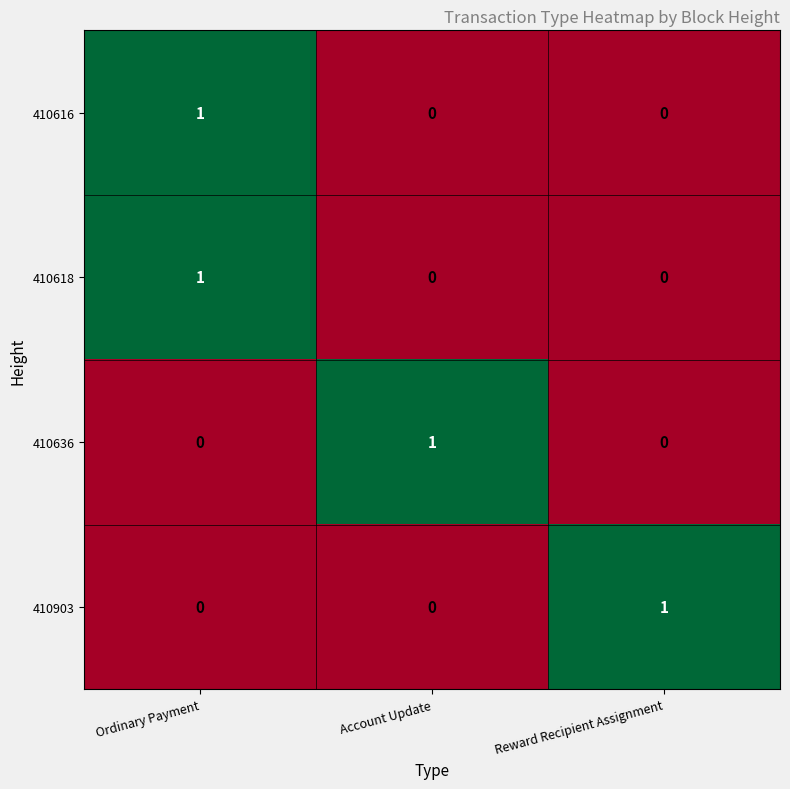

True or false: 410636 has a value of 0 at Ordinary Payment.

True